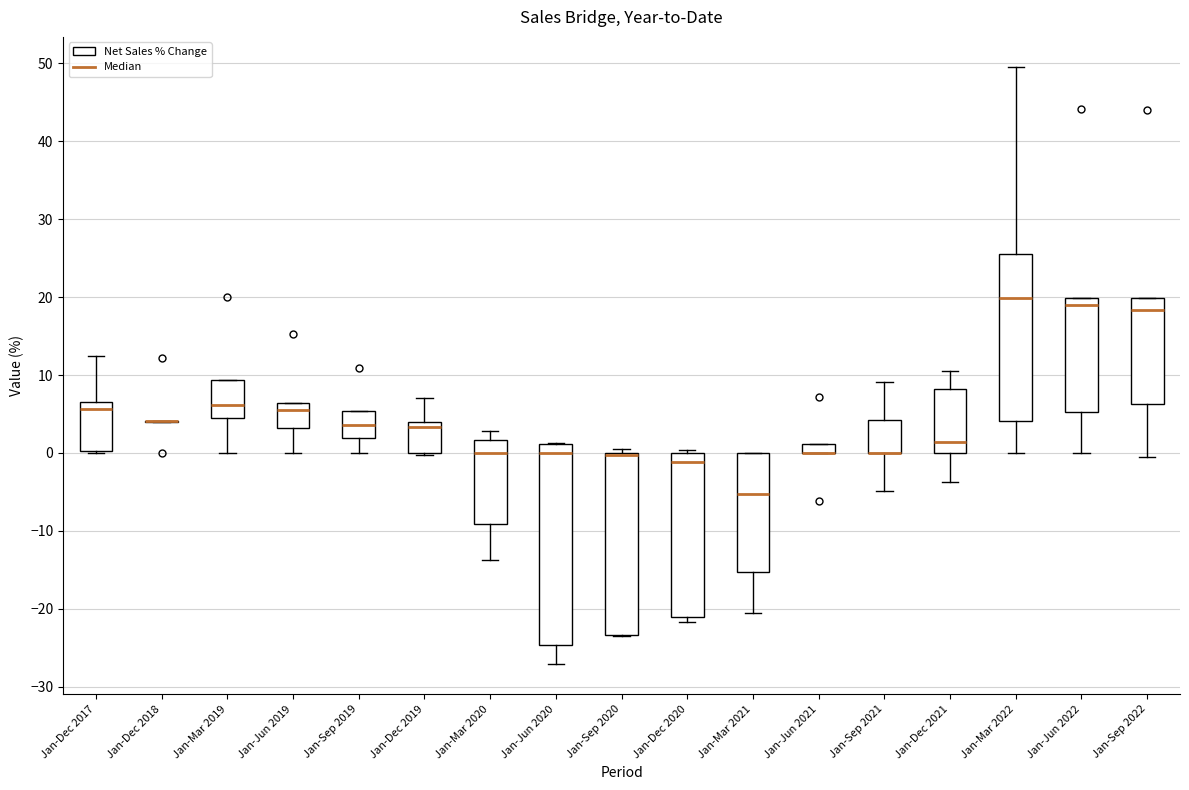

Where is the lower edge of the box for Jan-Sep 2020 on the y-axis? The values are not printed on the chart, so give them approximately, as read against the axis.

-23